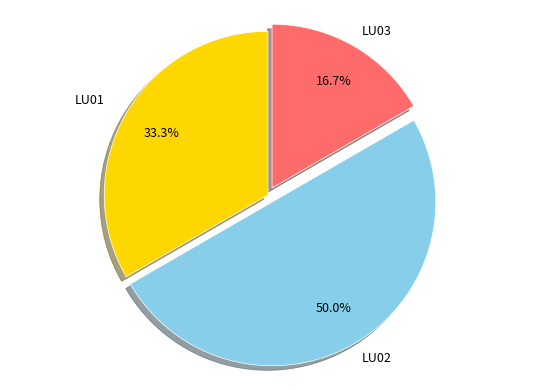

Is there any slice that represents more than half of the pie?

No